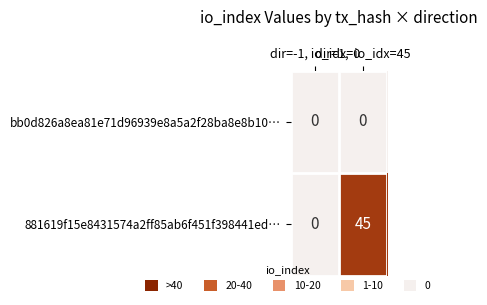

Which series has the largest total across all categories?

881619f15e8431574a2ff85ab6f451f398441ed…